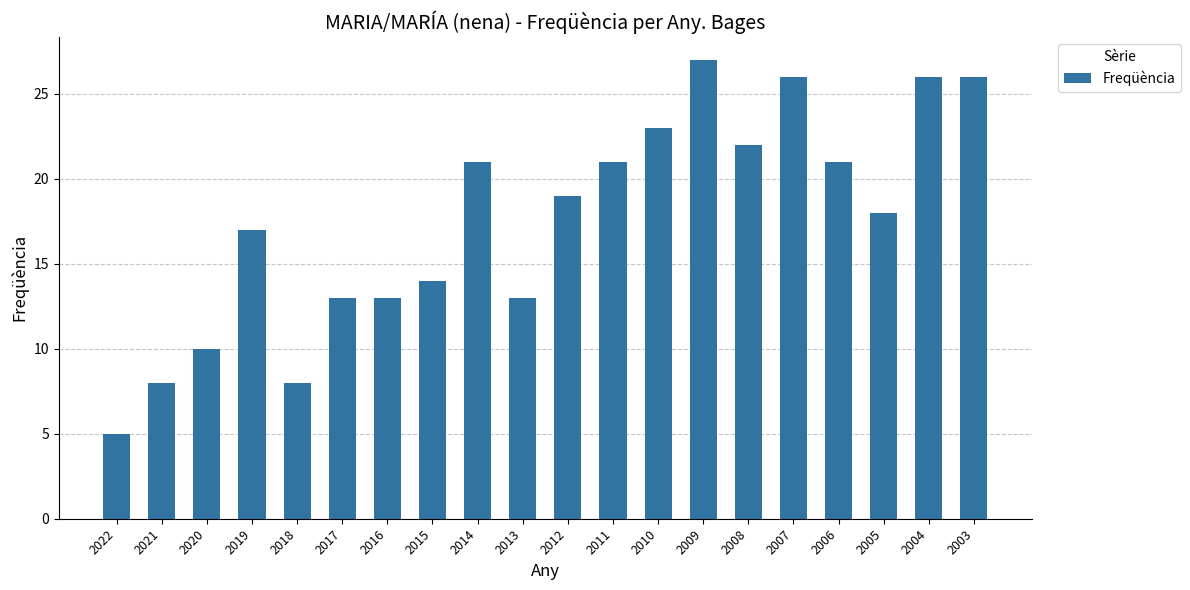

Approximately how many times larger is the value at 2012 compared to 2009?

0.7